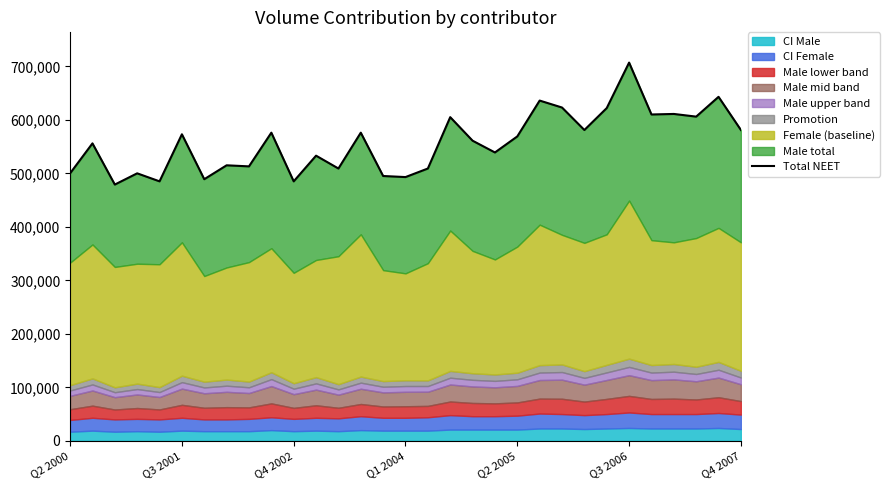

True or false: the data shows 622000 at 24.

True